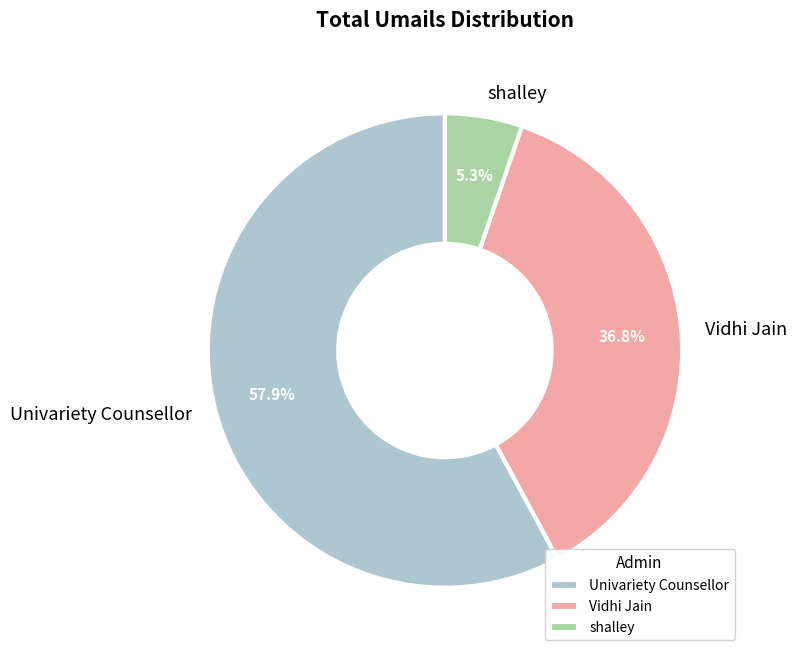

The shalley slice represents 1% of the pie. True or false?

False